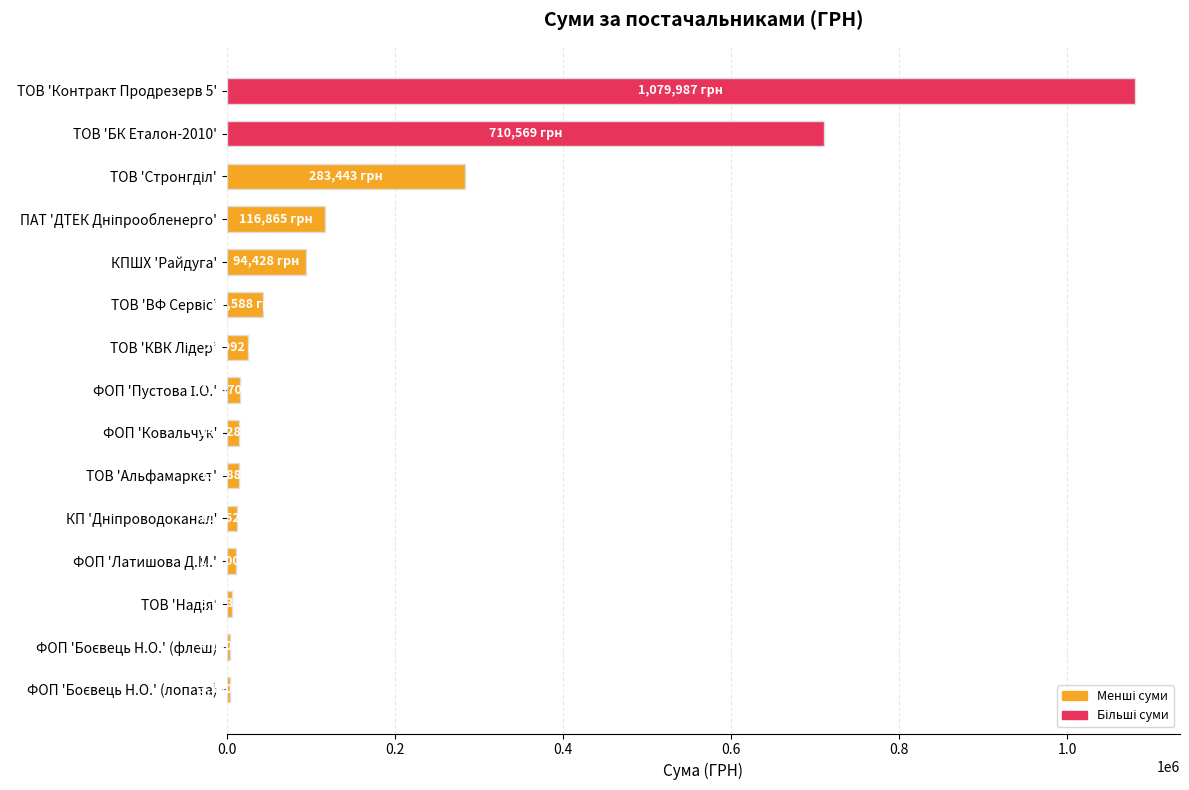

Is it true that the value at ТОВ 'БК Еталон-2010' is 1101135.0?

False